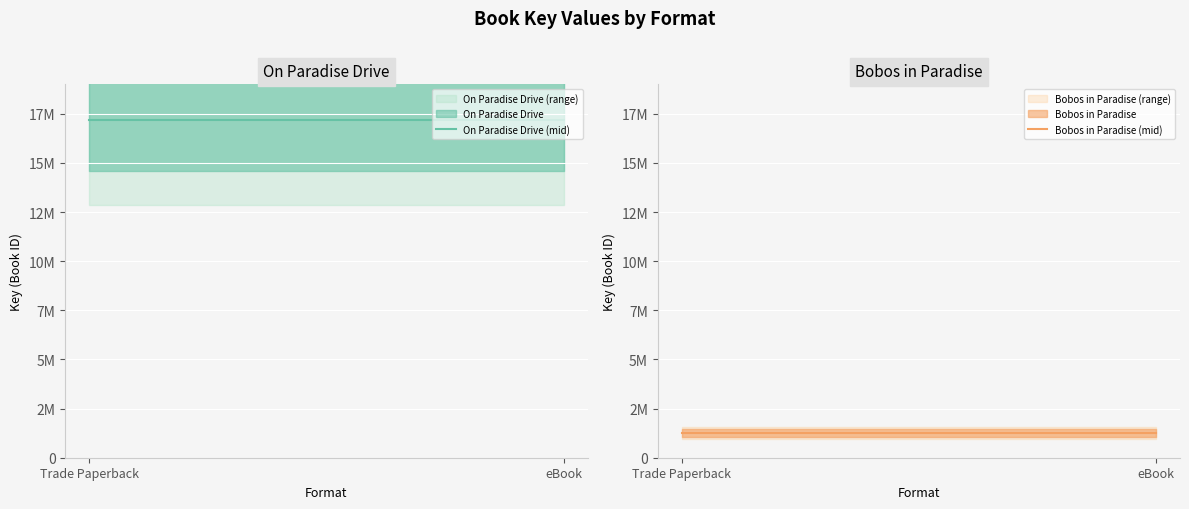

The value of On Paradise Drive (mid) at Trade Paperback is 17178162. True or false?

True